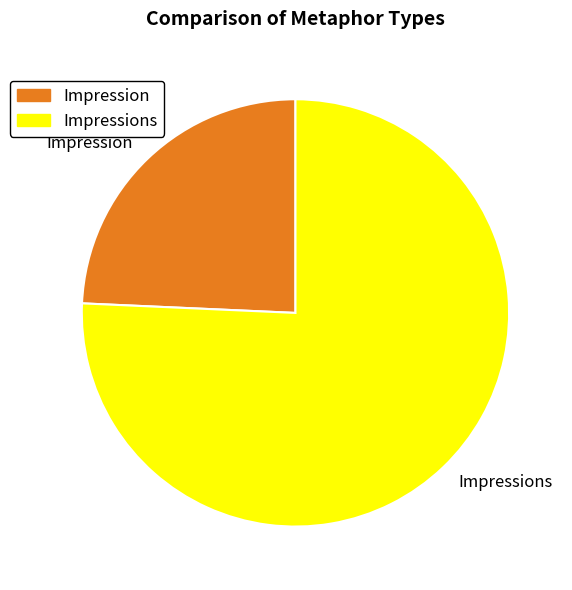

How many segments does this pie chart have?

2